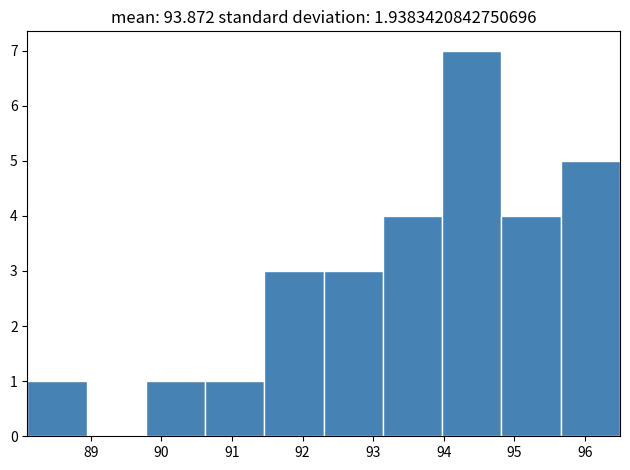

Over which range of the x-axis is the bar tallest?

93.98 to 94.82